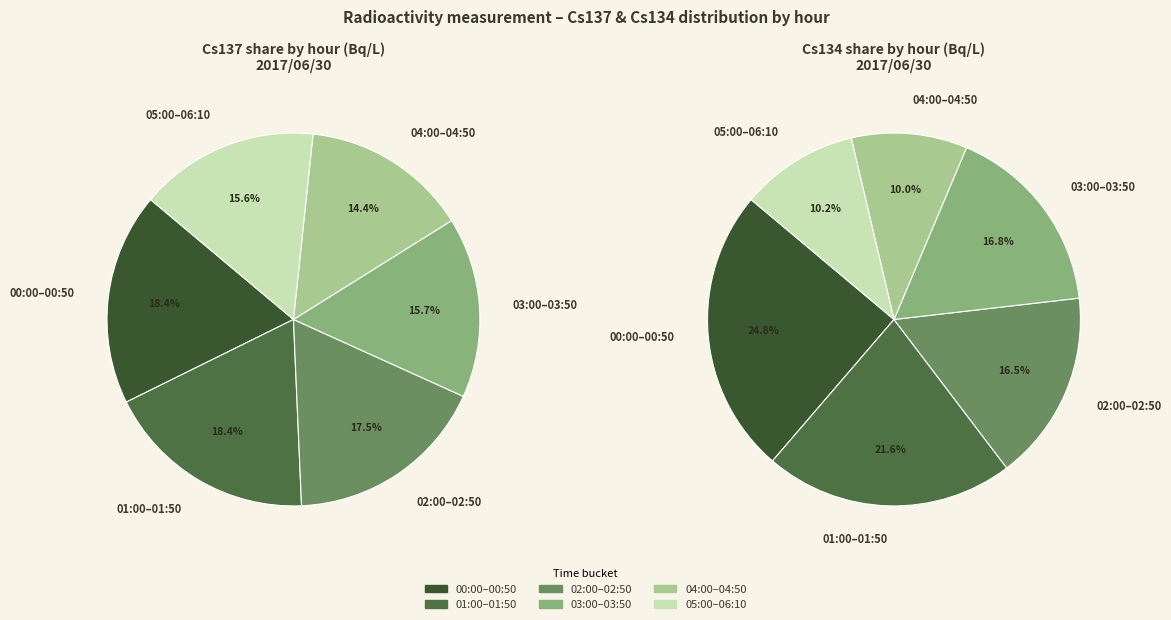

Does 02:10 represent more than half of the total?

No